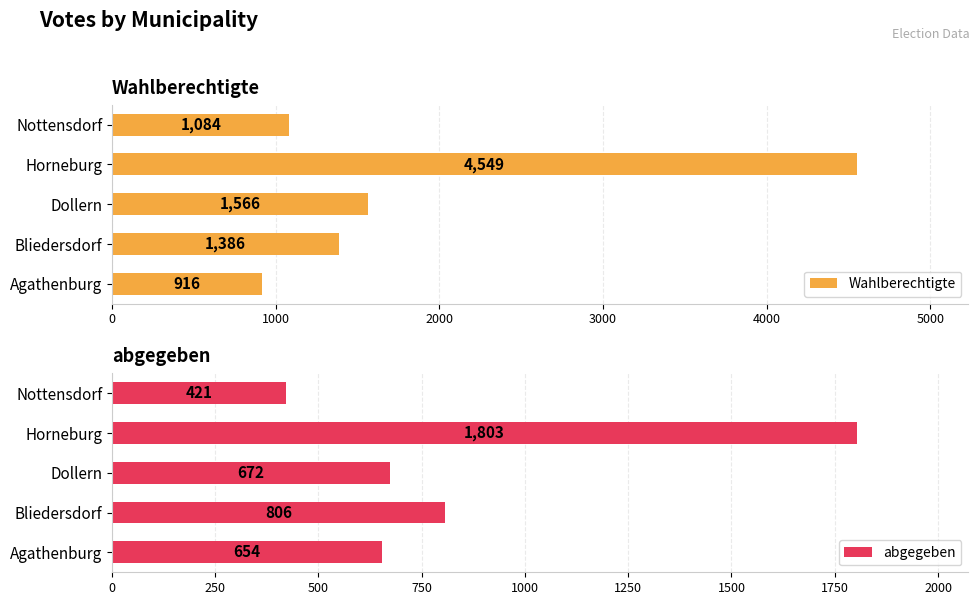

Is it true that abgegeben equals 630 at Nottensdorf?

False